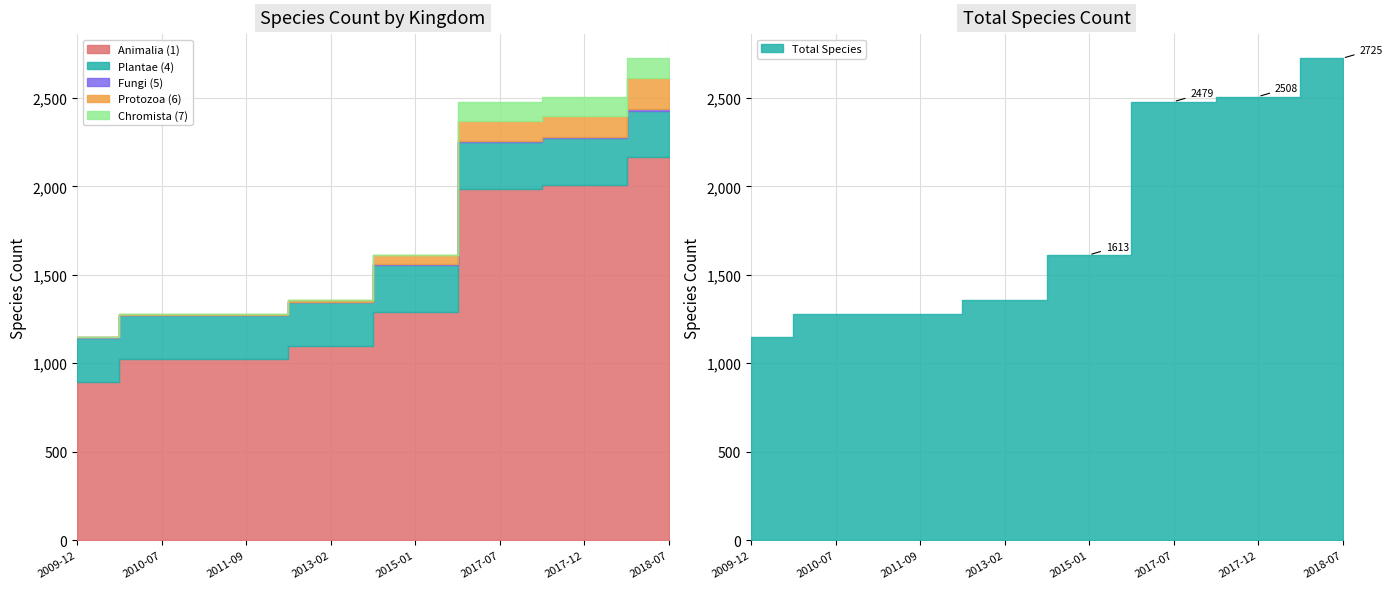

How many values in the Protozoa (6) series are below 51?

4